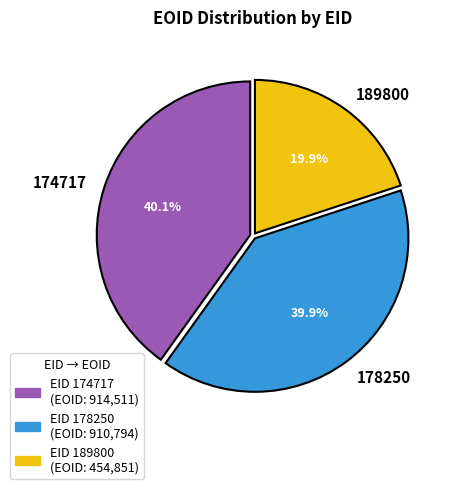

How much of the chart is everything except 189800?

80.1%